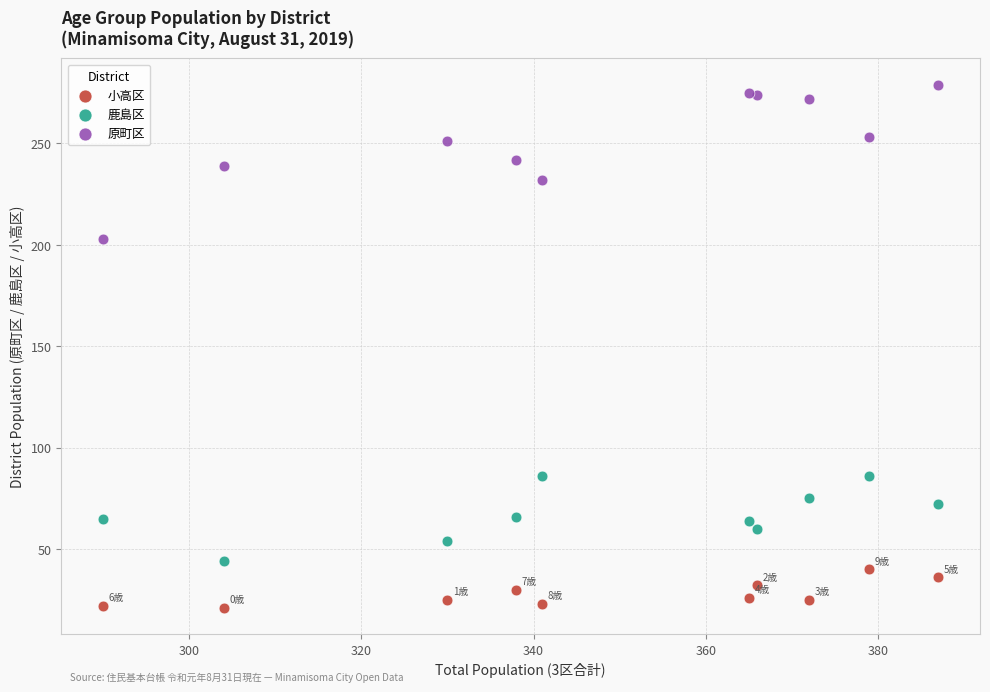

Which series reaches the maximum Y coordinate?

原町区